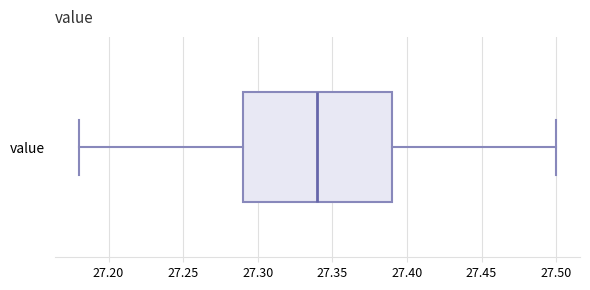

Transcribe this box plot: give where the median line is, the range the box spans, and where the two whiskers end, as read against the x-axis. The values are not printed on the chart, so give them approximately, as read against the axis.

median 27.34, box 27.29 to 27.39, whiskers 27.18 to 27.50